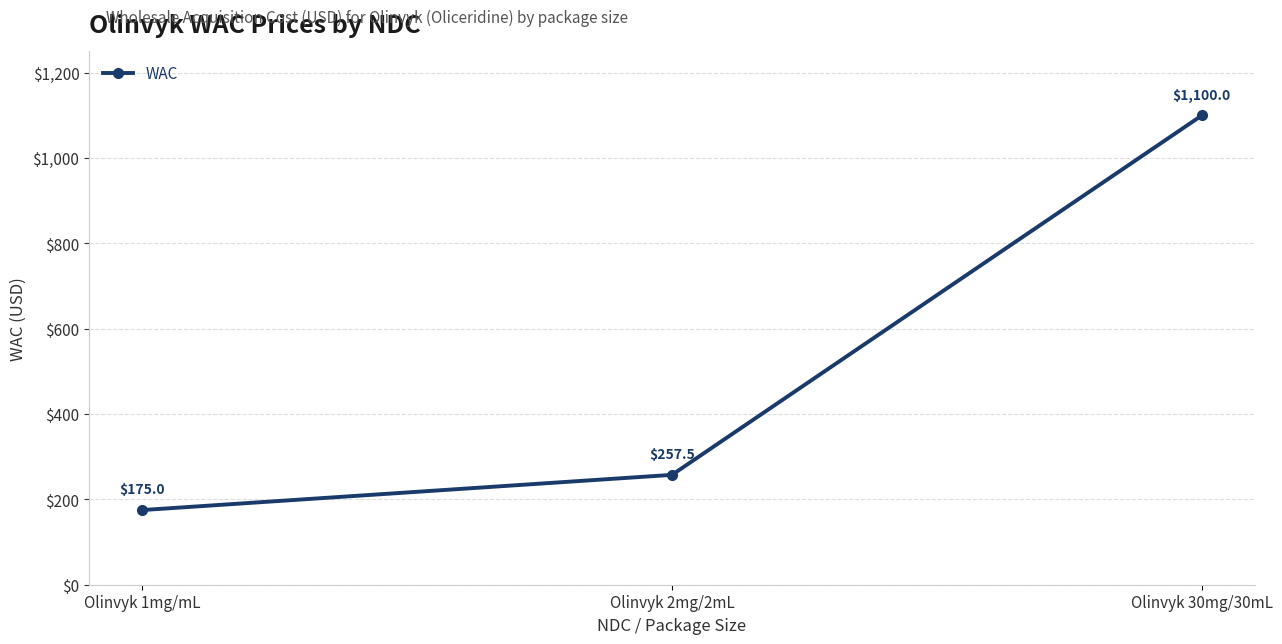

How many lines are shown in the chart?

1